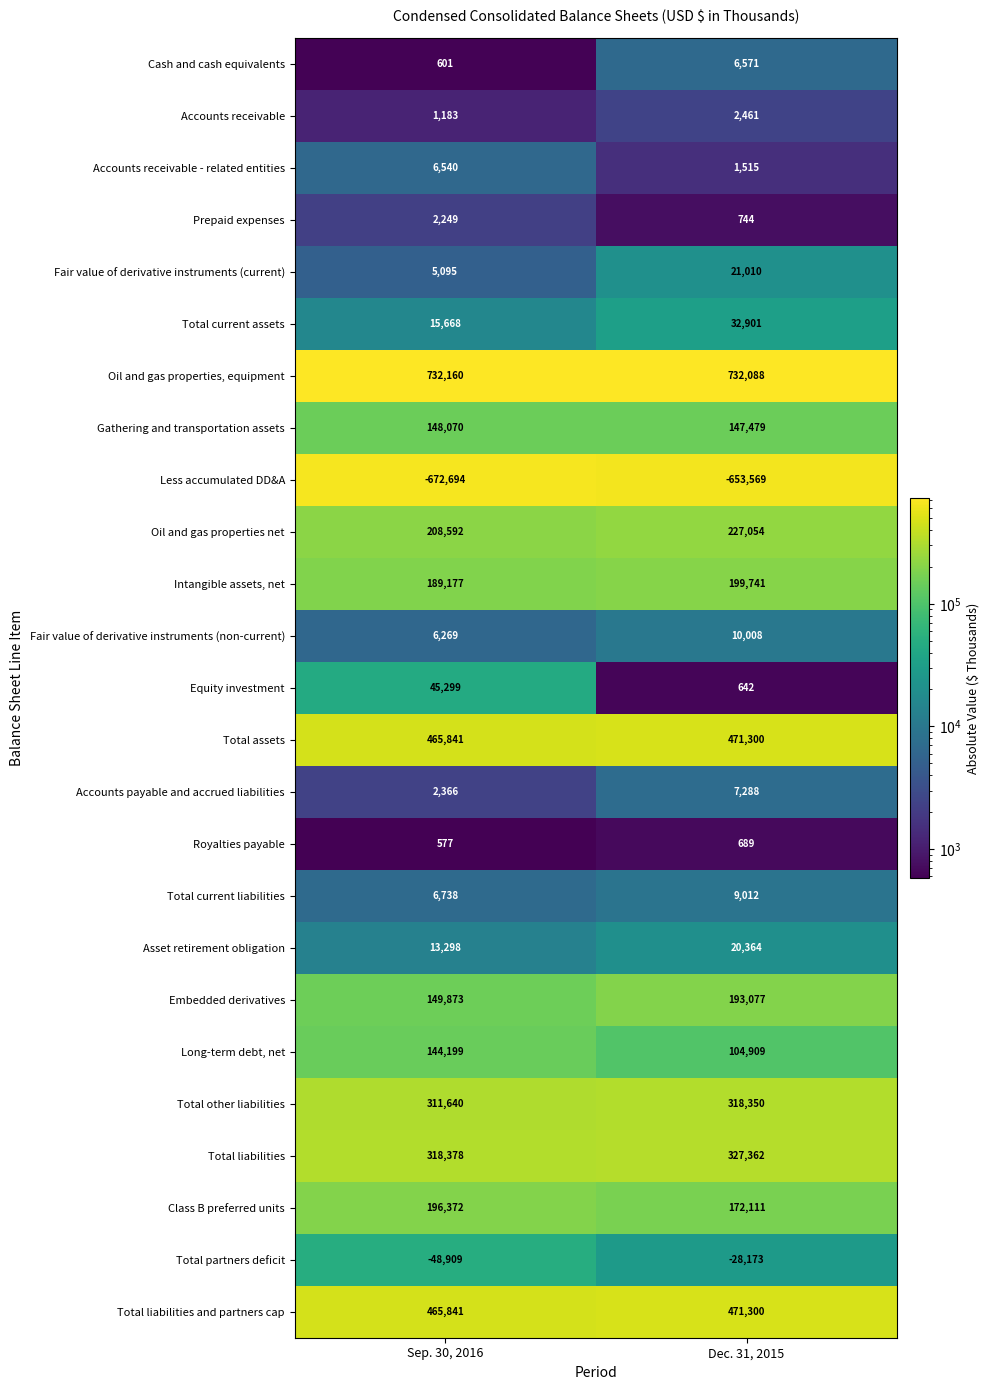

The Oil and gas properties, equipment series shows 1215757 at Dec. 31, 2015. True or false?

False